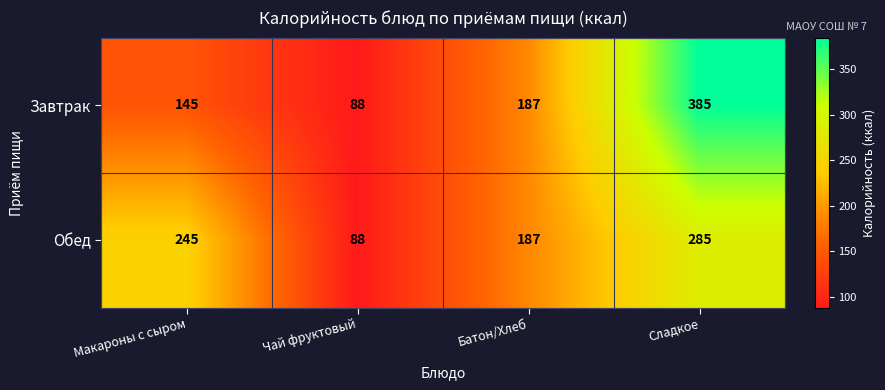

Which series has the widest spread of values?

Завтрак